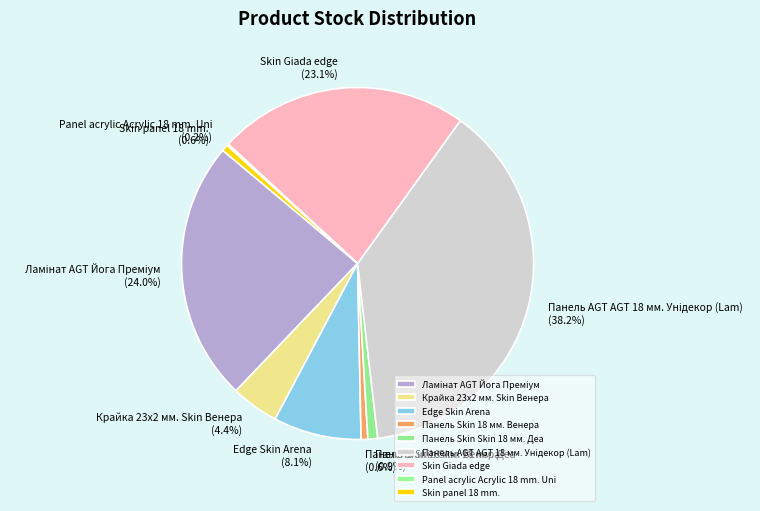

Is there any slice that represents more than half of the pie?

No